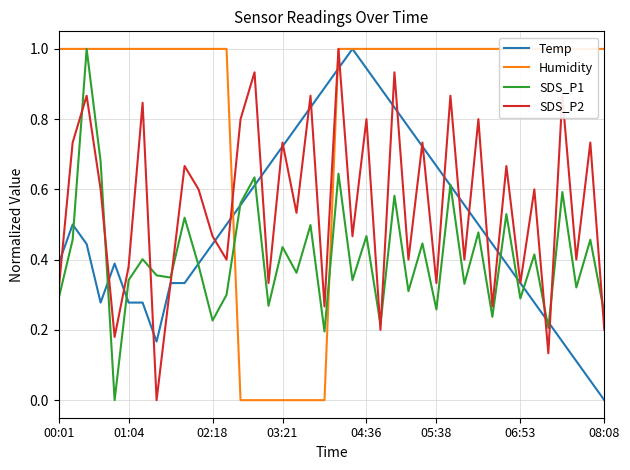

Which category has the lowest value in the Temp series?

08:08